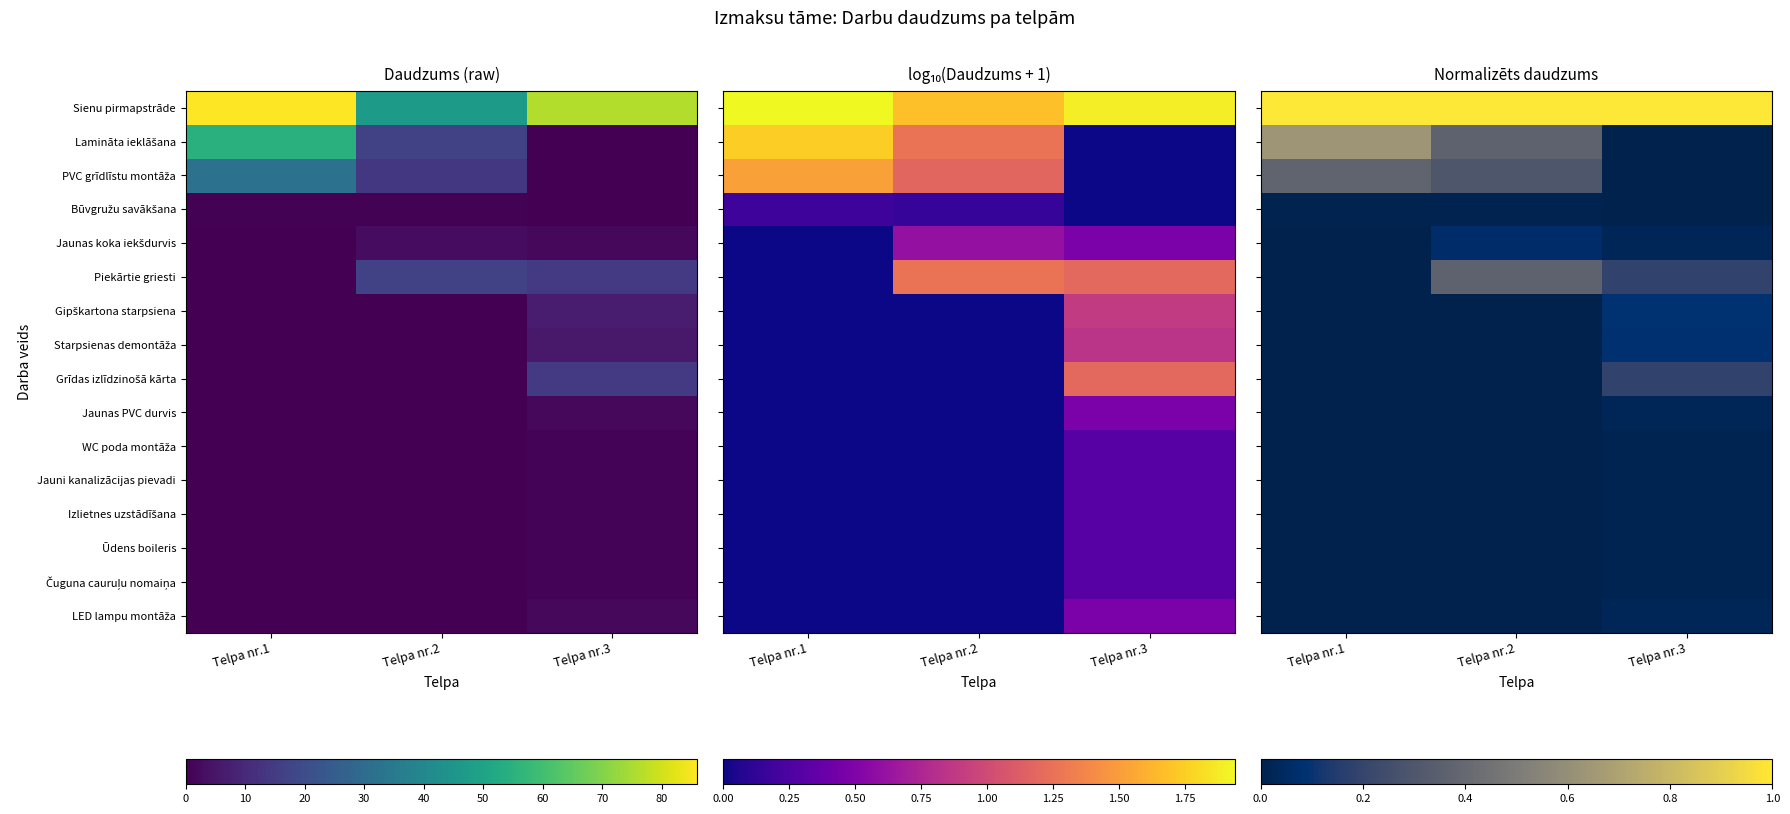

How many data points does each series have?

3